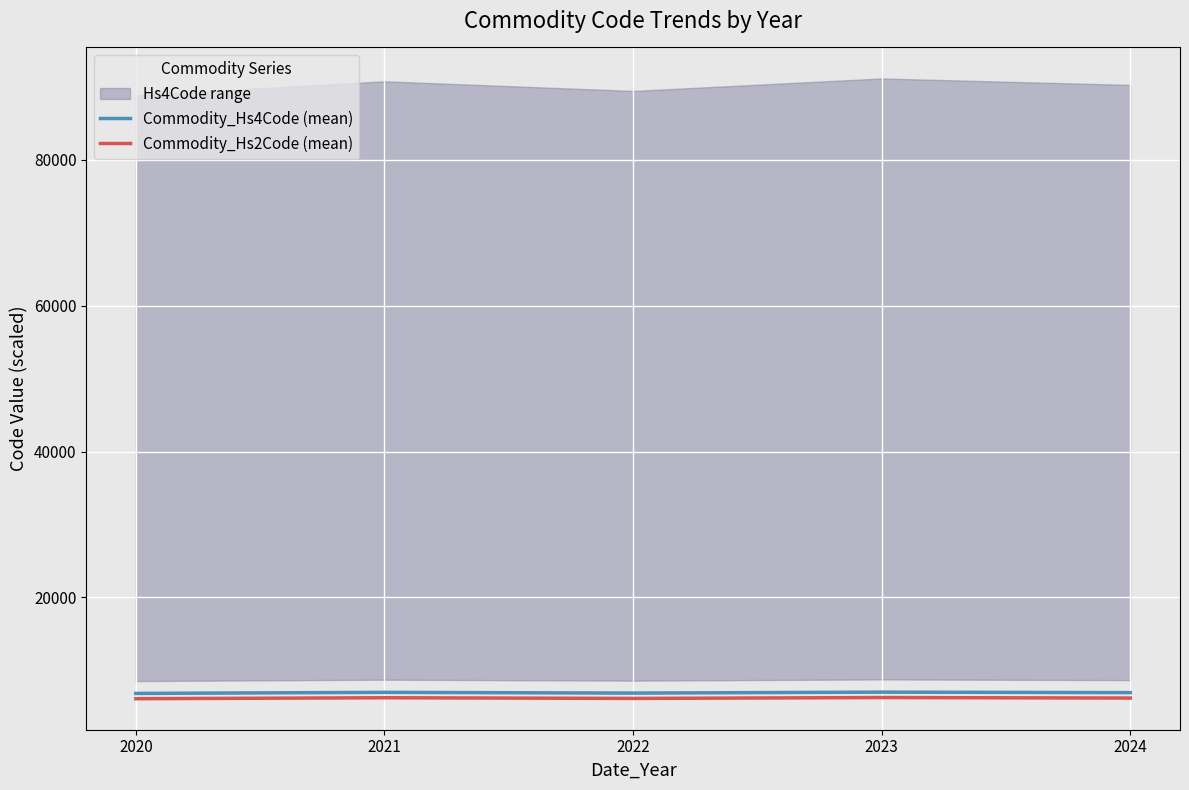

Is it true that Commodity_Hs2Code (mean) equals 8354.1 at 2023?

False